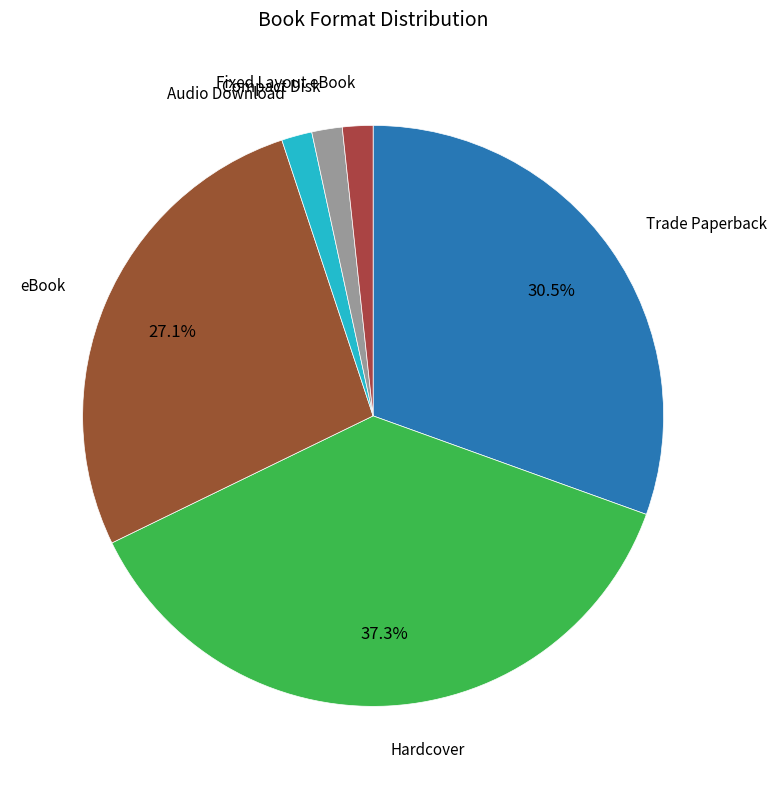

How many slices are in this pie chart?

6